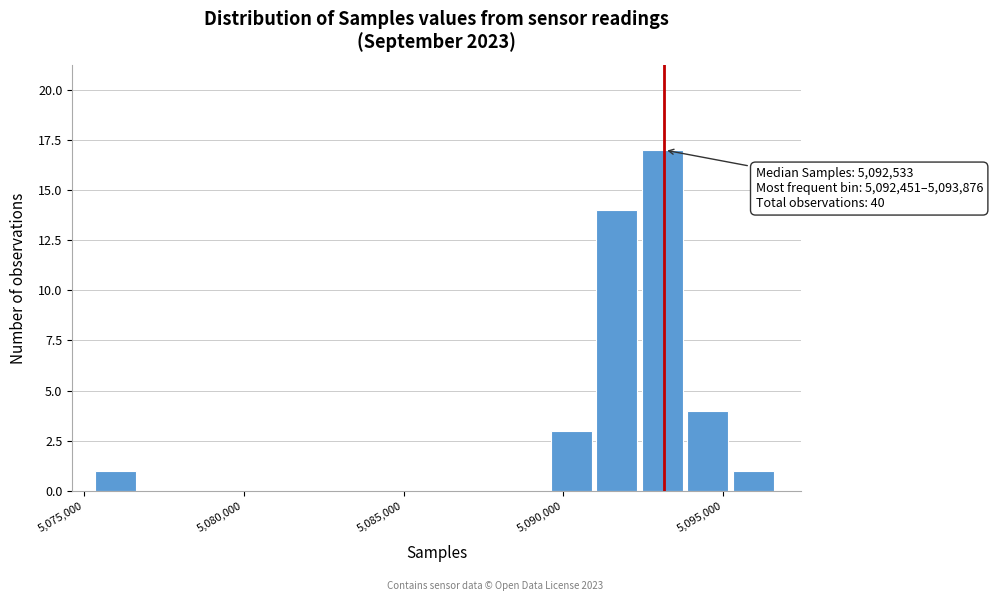

Around what value on the x-axis is the tallest bar? Give the approximate position of its centre, as read against the axis.

5093000